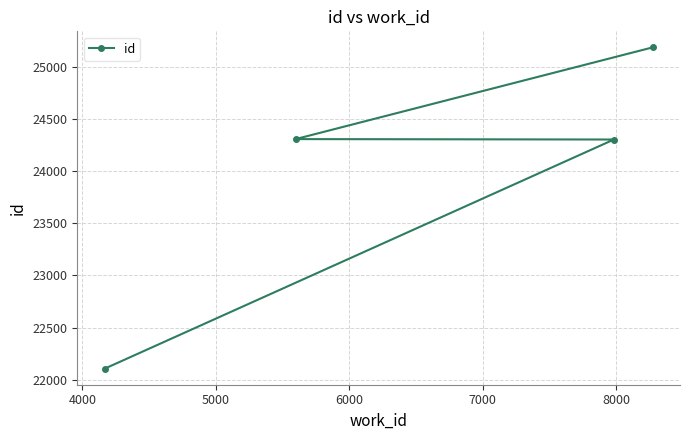

Does the chart display data point markers on the line(s)?

Yes